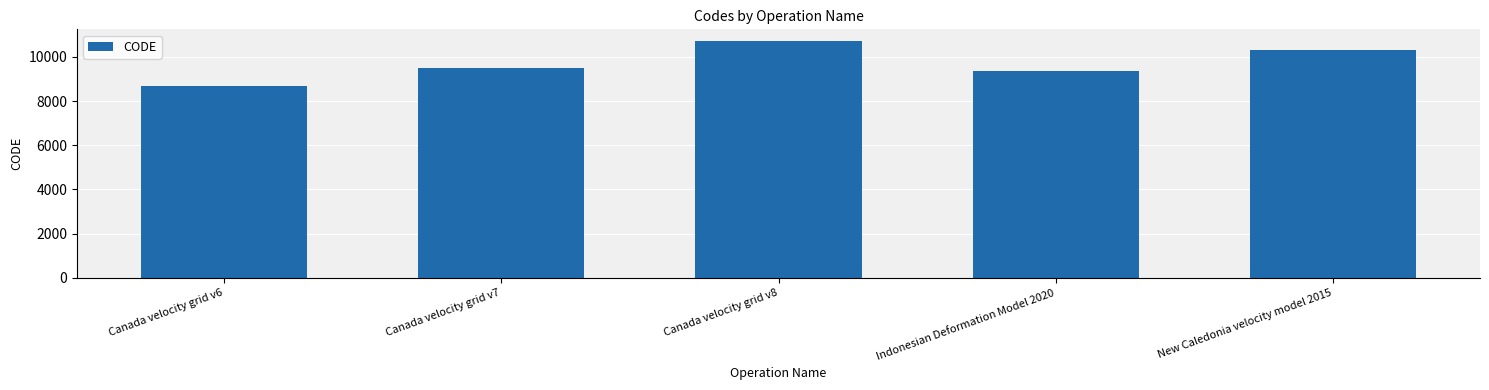

The value at Canada velocity grid v8 is 17421. True or false?

False